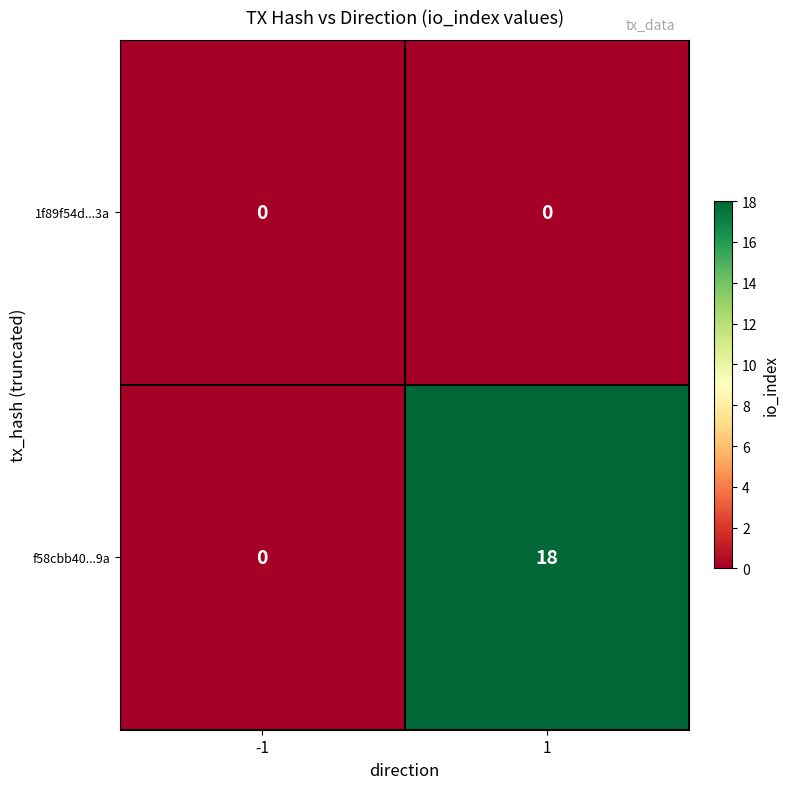

What value does the f58cbb40...9a series have at 1, to the nearest 5?

20